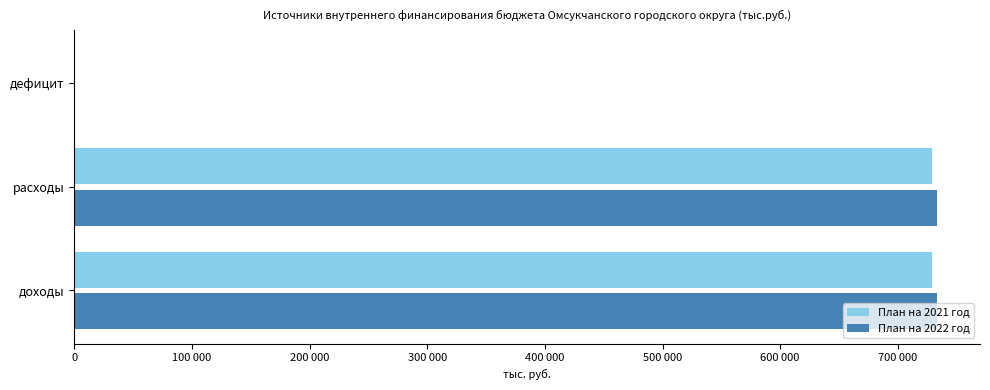

What are all the series names shown in the legend?

План на 2021 год, План на 2022 год